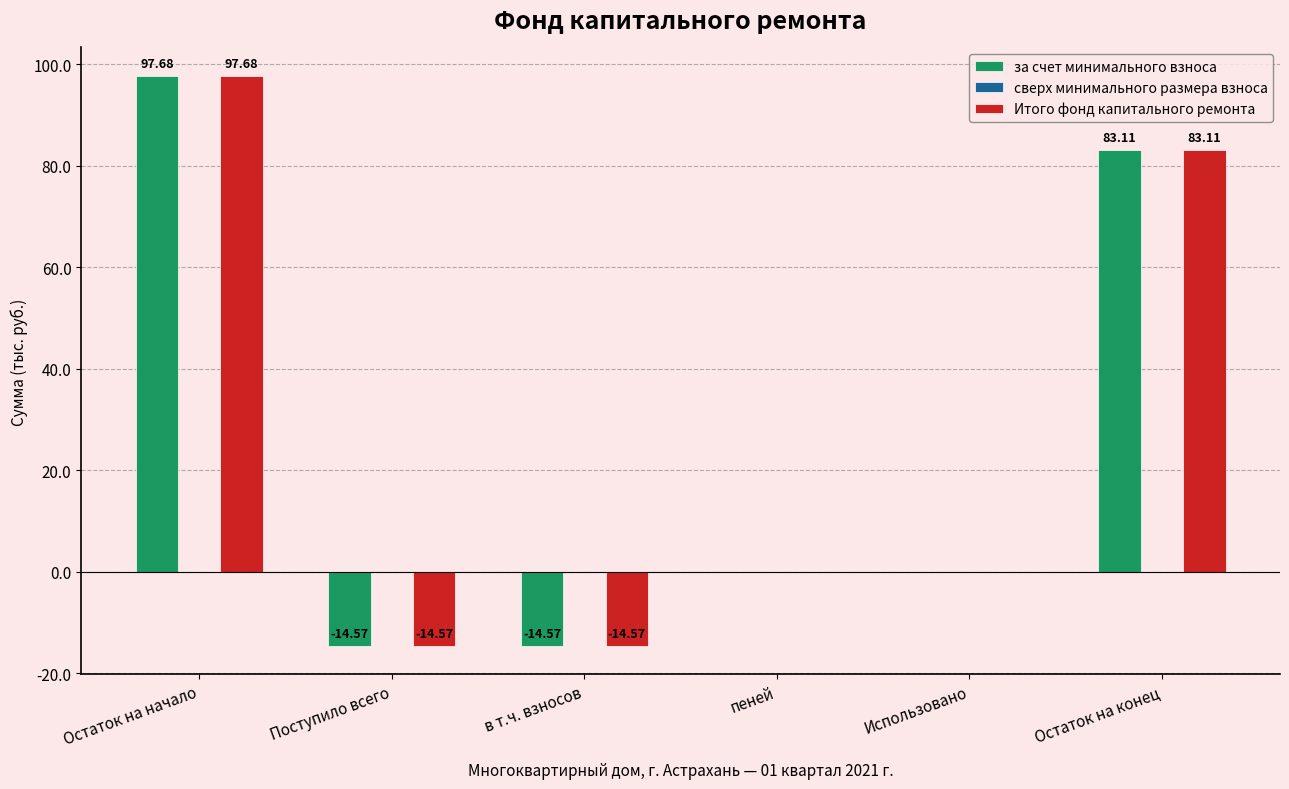

The value of за счет минимального взноса at в т.ч. взносов is -14.6. True or false?

True